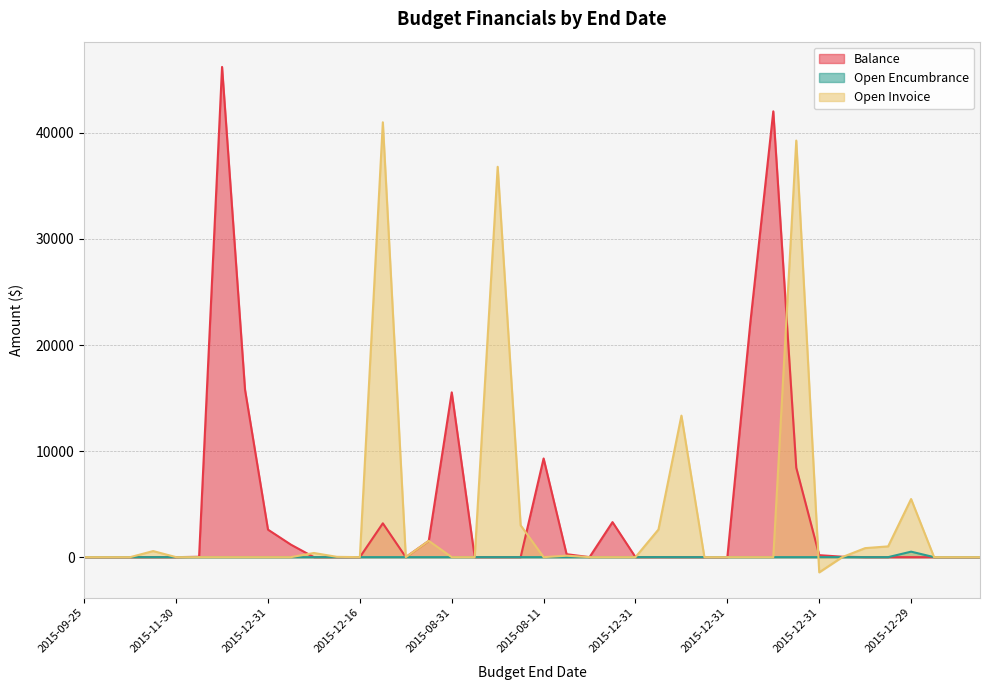

Between 2015-08-11 and 2015-10-31, which is larger?

2015-08-11